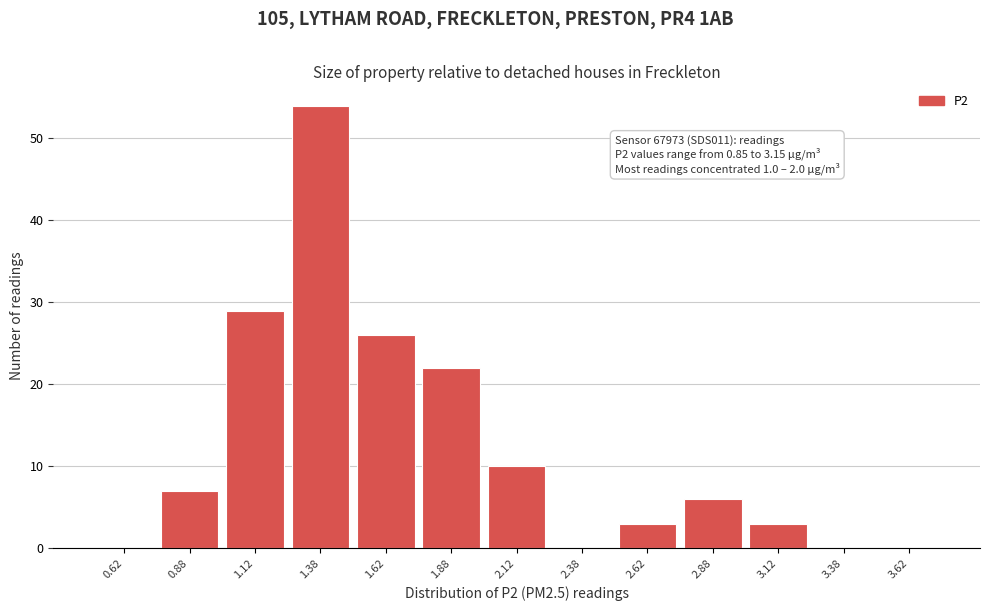

Which range on the x-axis has the tallest bar?

1.25 to 1.50